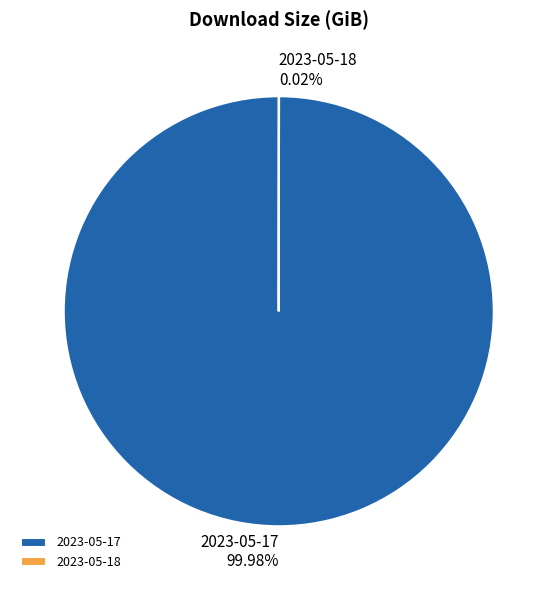

Which category accounts for the majority?

2023-05-17